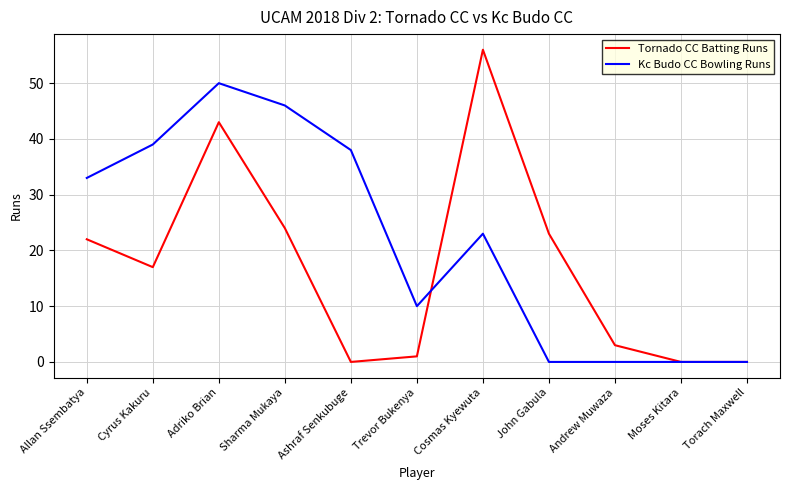

What is the total value across all series at Sharma Mukaya?

70